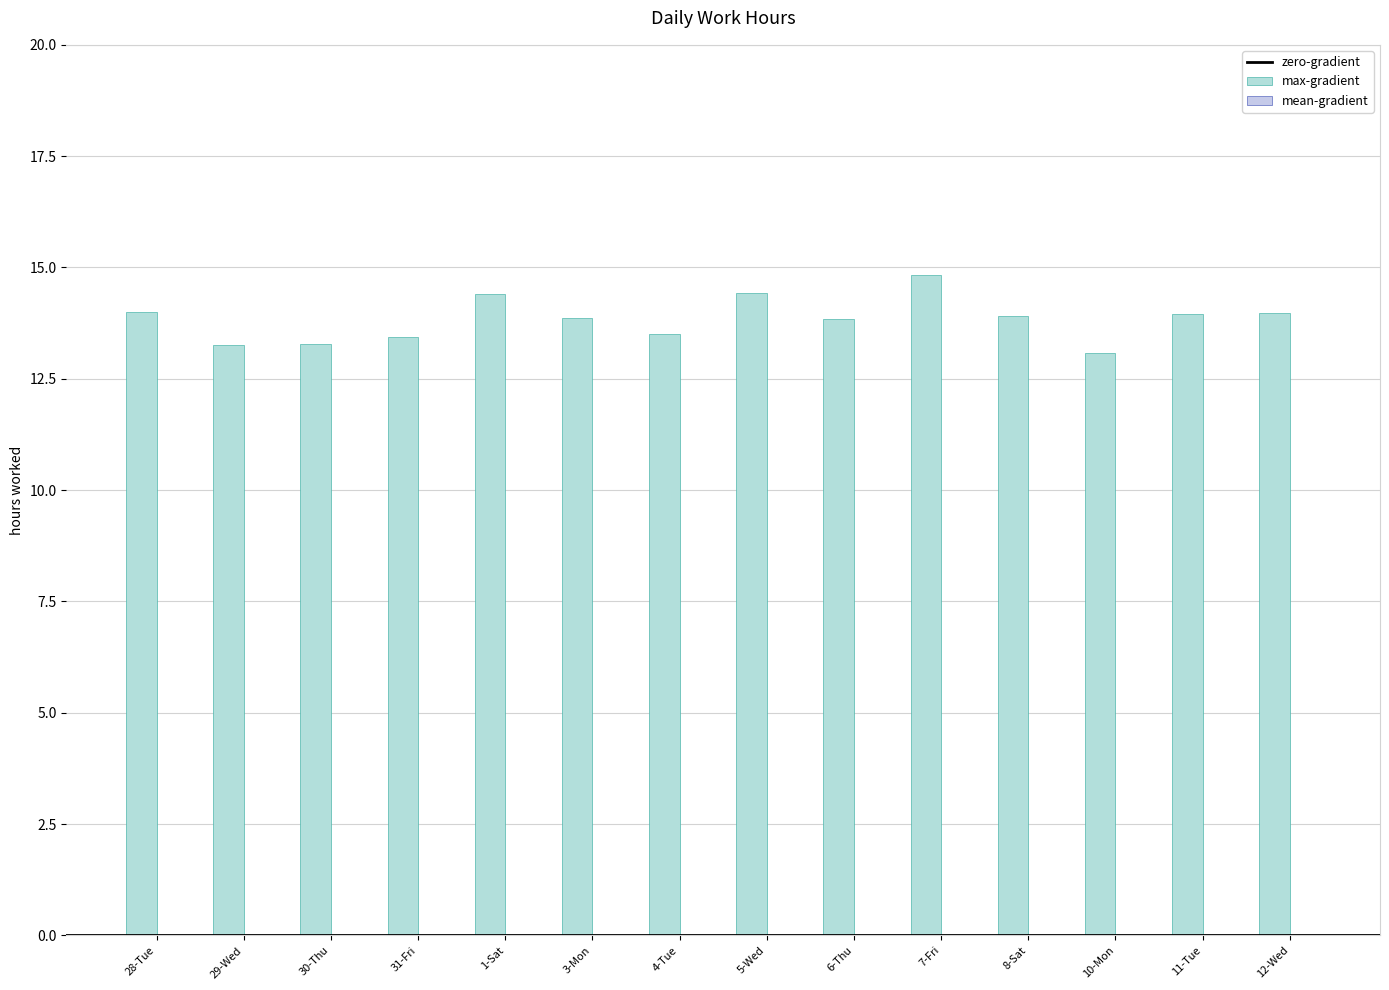

True or false: the data shows 21.9 at 6-Thu.

False